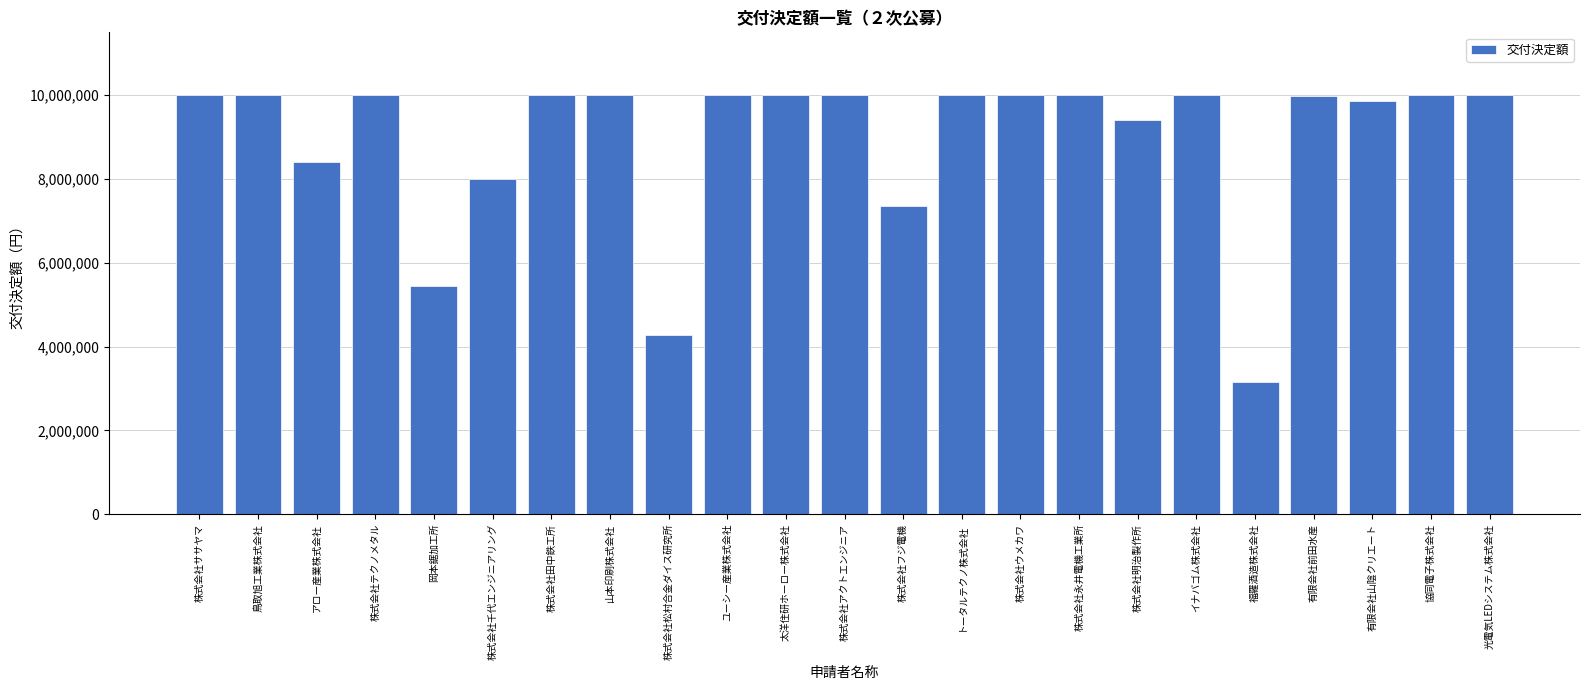

What is the difference between the values at 岡本鋸加工所 and ユーシー産業株式会社?

4549134